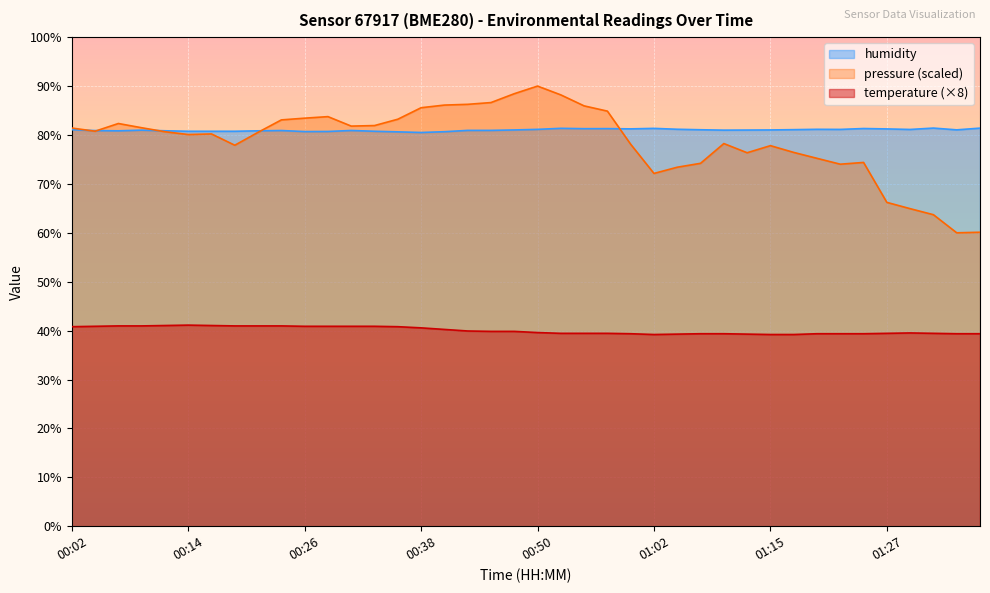

What value does the temperature series have at 01:17?

39.2